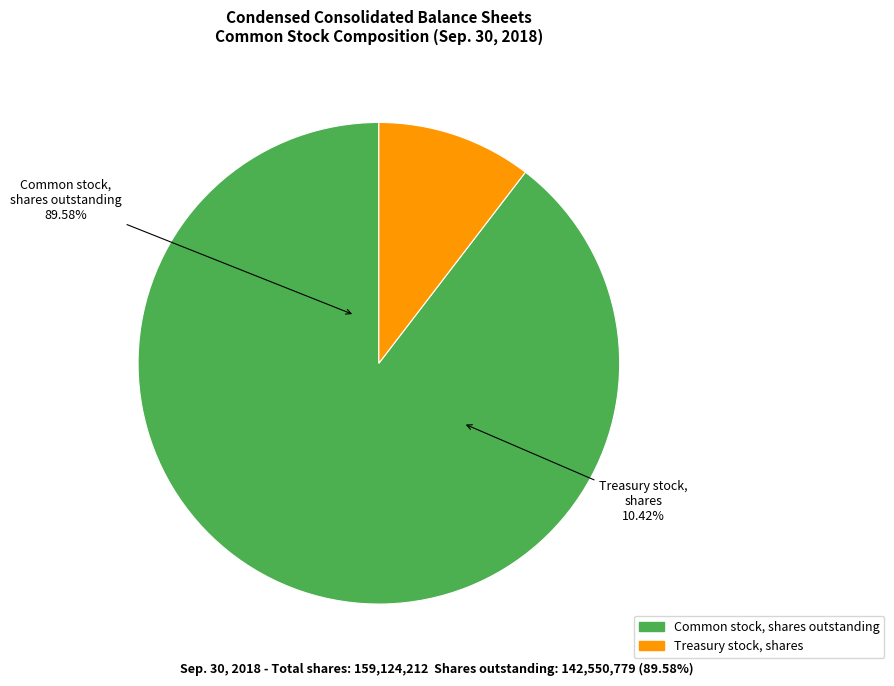

To the nearest percent, what is the difference between the Treasury stock, shares and Common stock, shares outstanding slice percentages?

79%